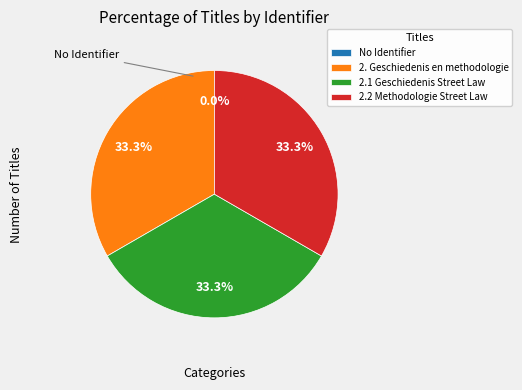

Does 2.1 Geschiedenis Street Law represent more than half of the total?

No